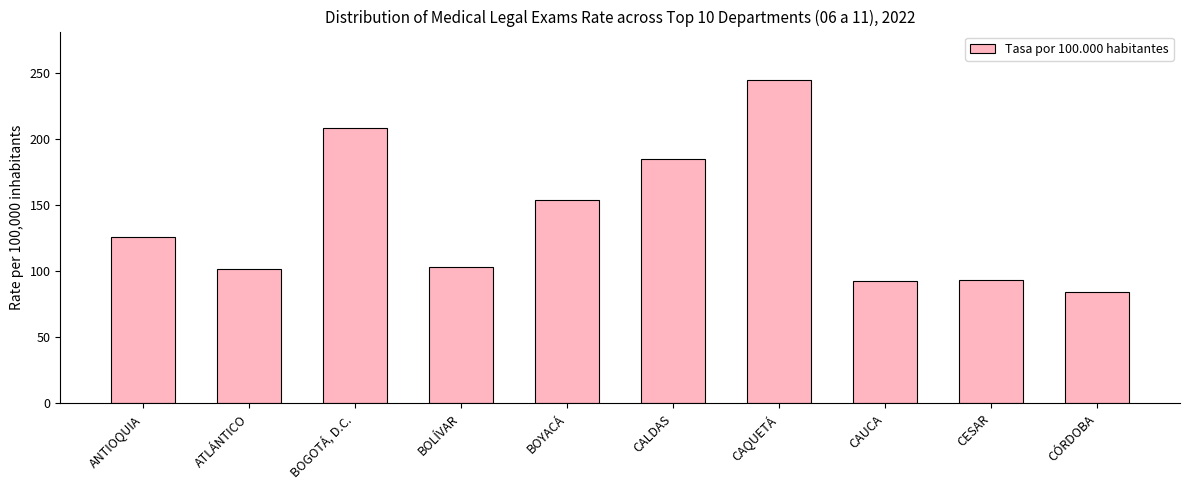

Is it true that the value at ATLÁNTICO is 101.7?

True